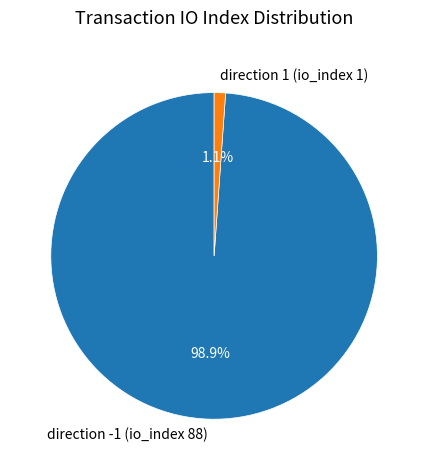

To the nearest percent, what is the average slice percentage?

50%